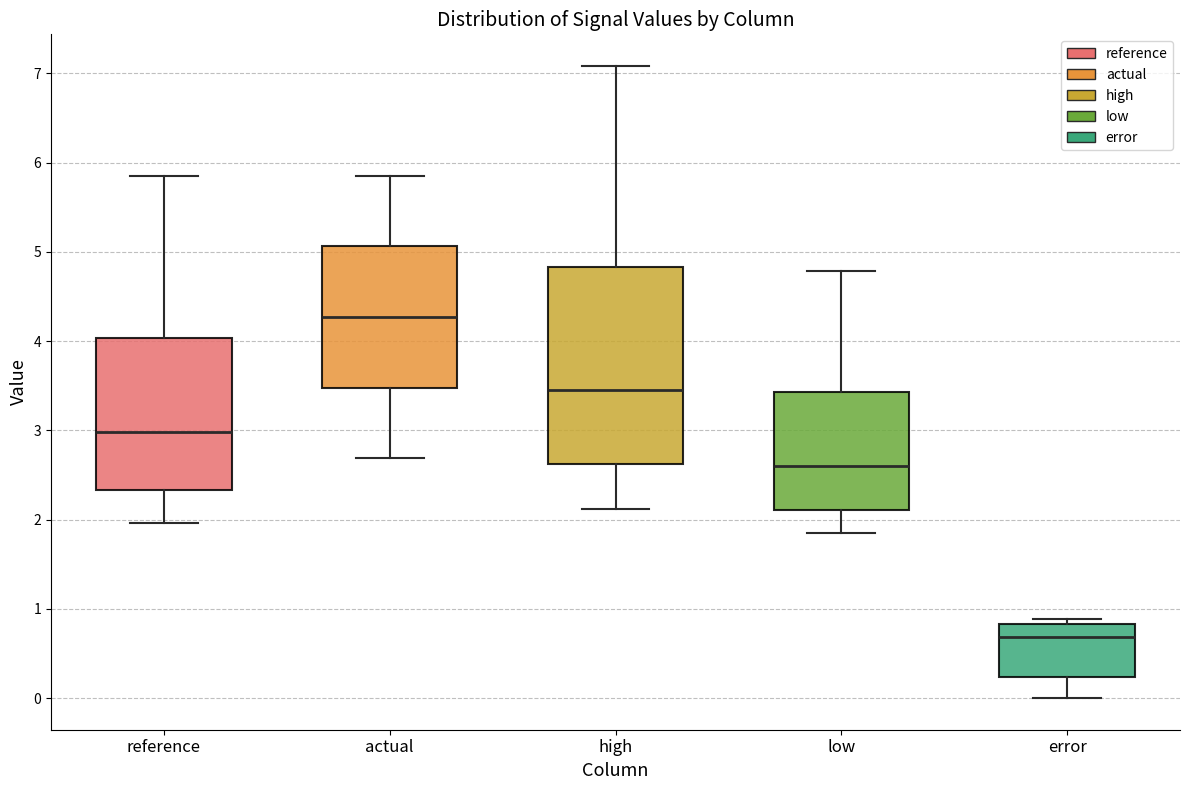

Where does the upper whisker of the box for actual end on the y-axis? The values are not printed on the chart, so give them approximately, as read against the axis.

5.9